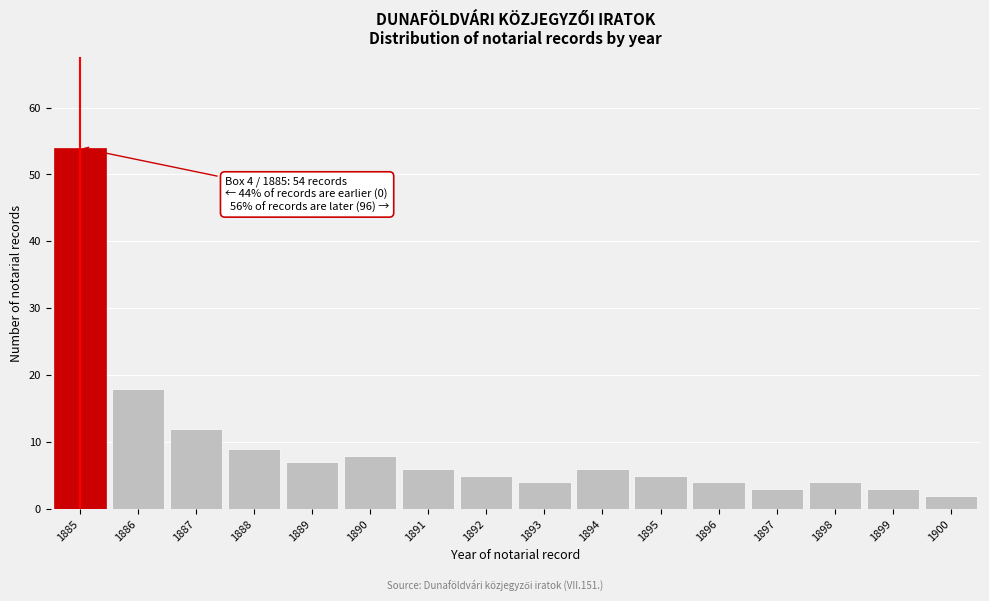

Reading right to left, what are all the values shown in this chart?

1900=2	1899=3	1898=4	1897=3	1896=4	1895=5	1894=6	1893=4	1892=5	1891=6	1890=8	1889=7	1888=9	1887=12	1886=18	1885=54